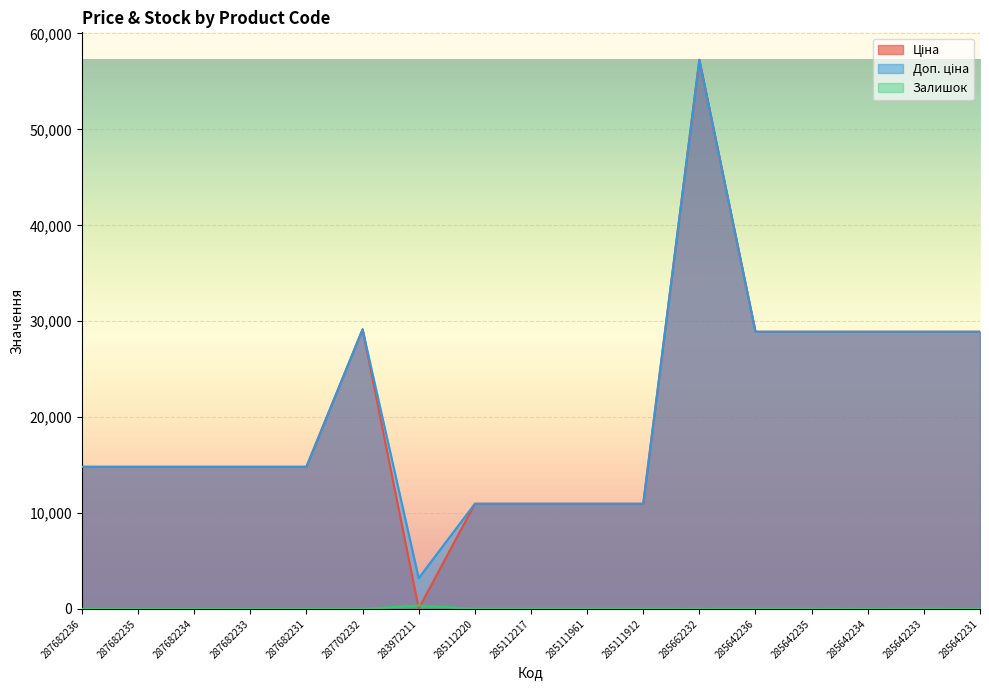

How many distinct data groups are displayed?

3